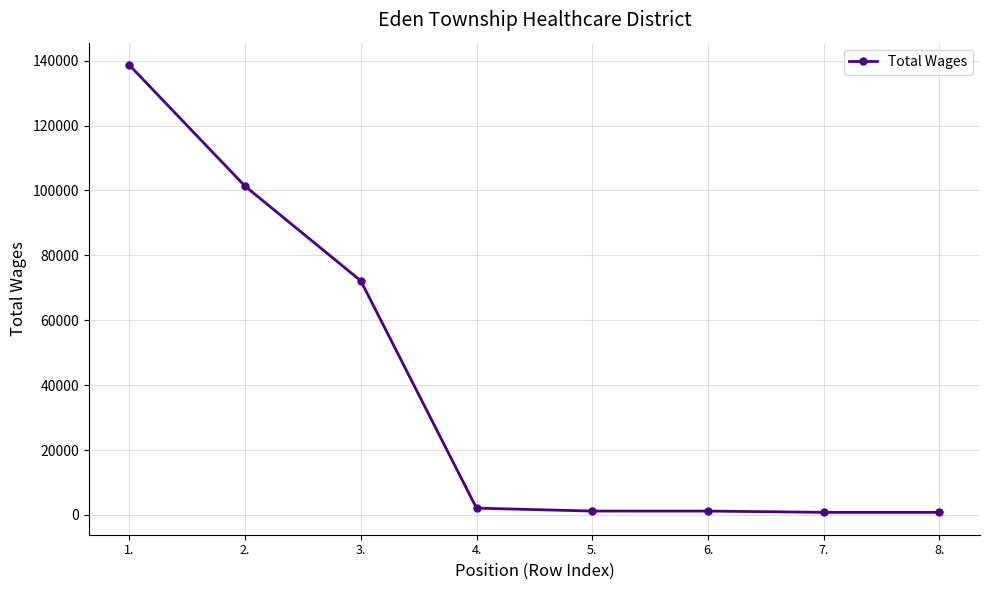

Is it true that the value at 3. is 114187?

False